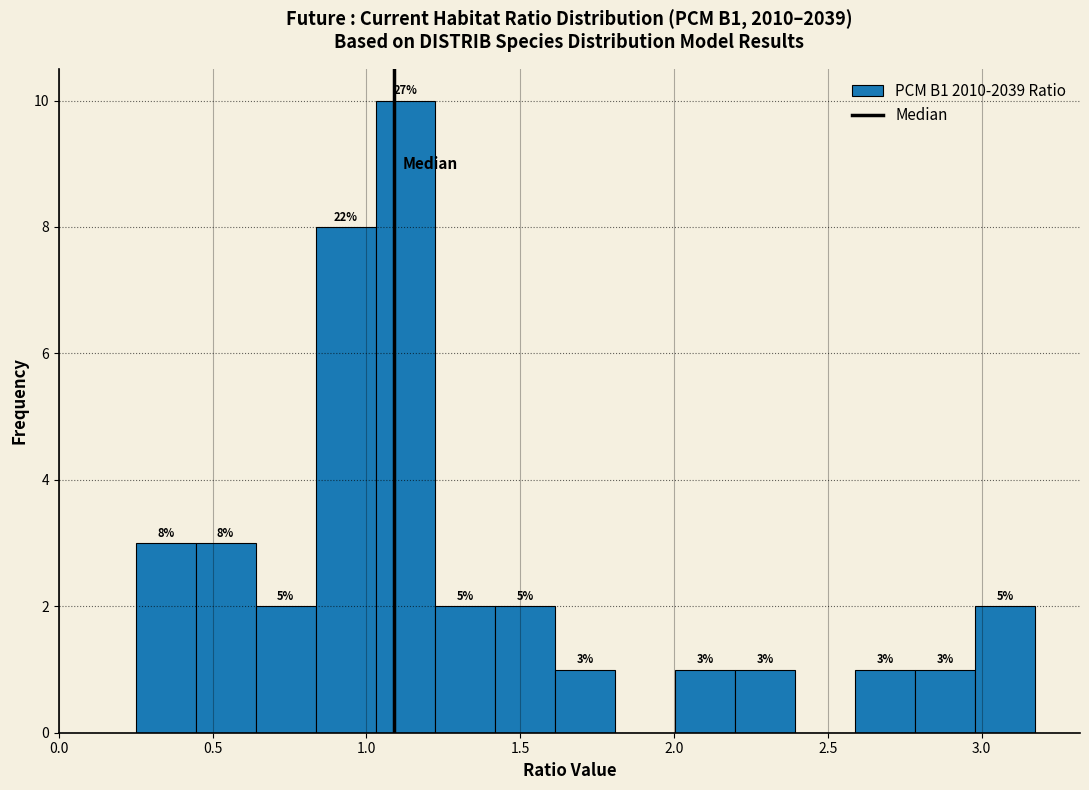

Read against the x-axis, roughly where is the centre of the tallest bar?

1.15